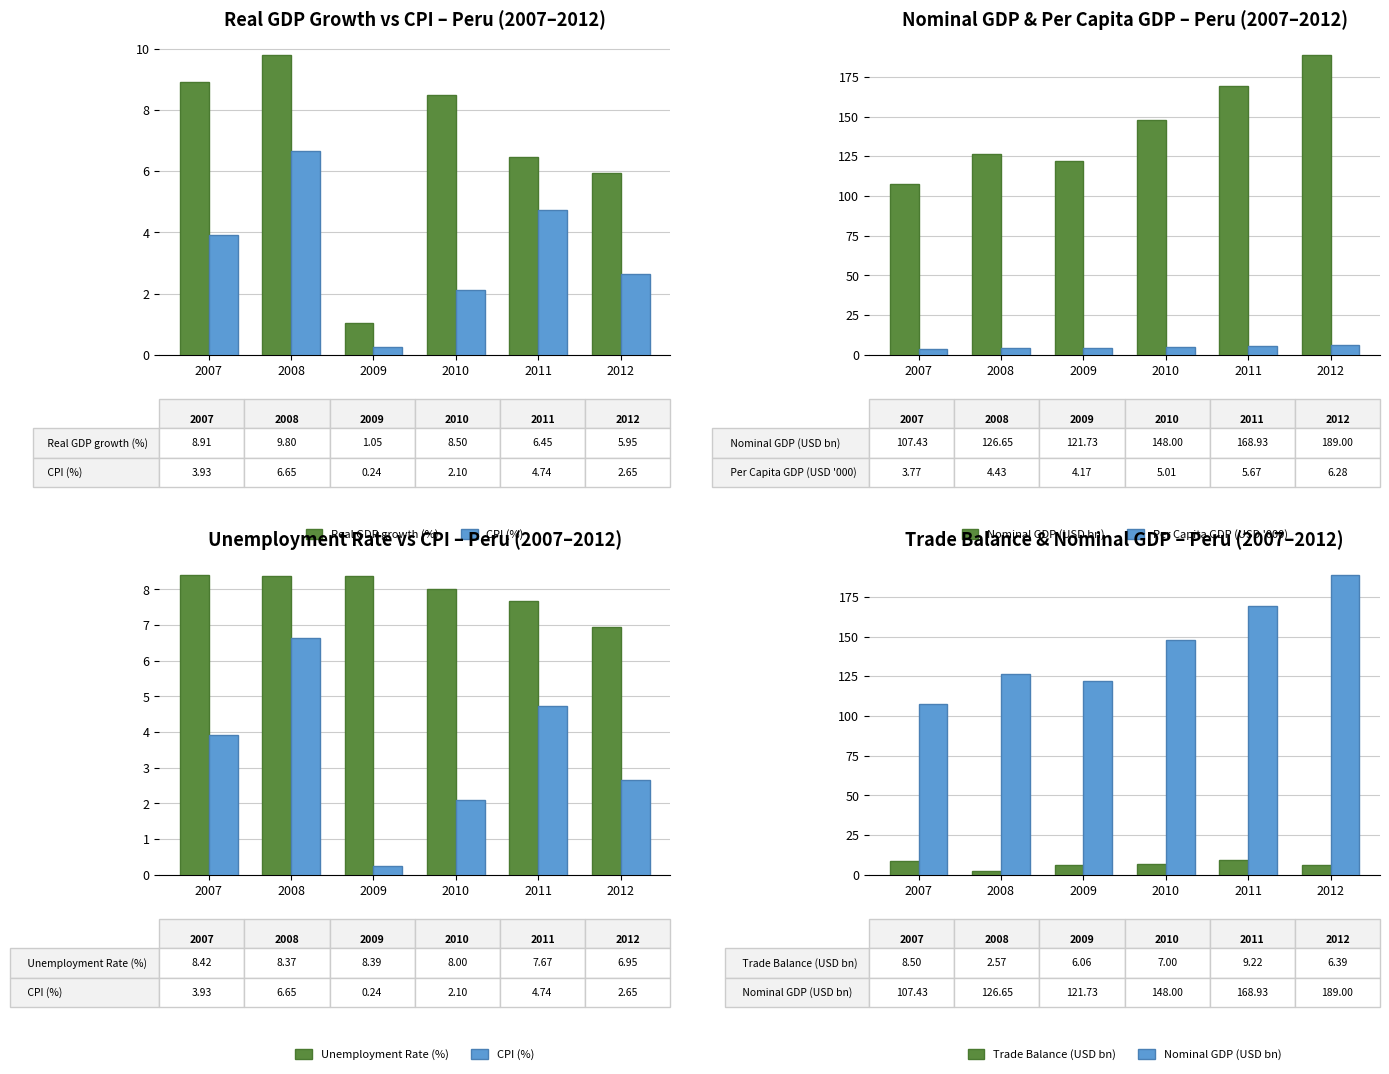

Which category has the lowest value in the Unemployment Rate (%) series?

2012